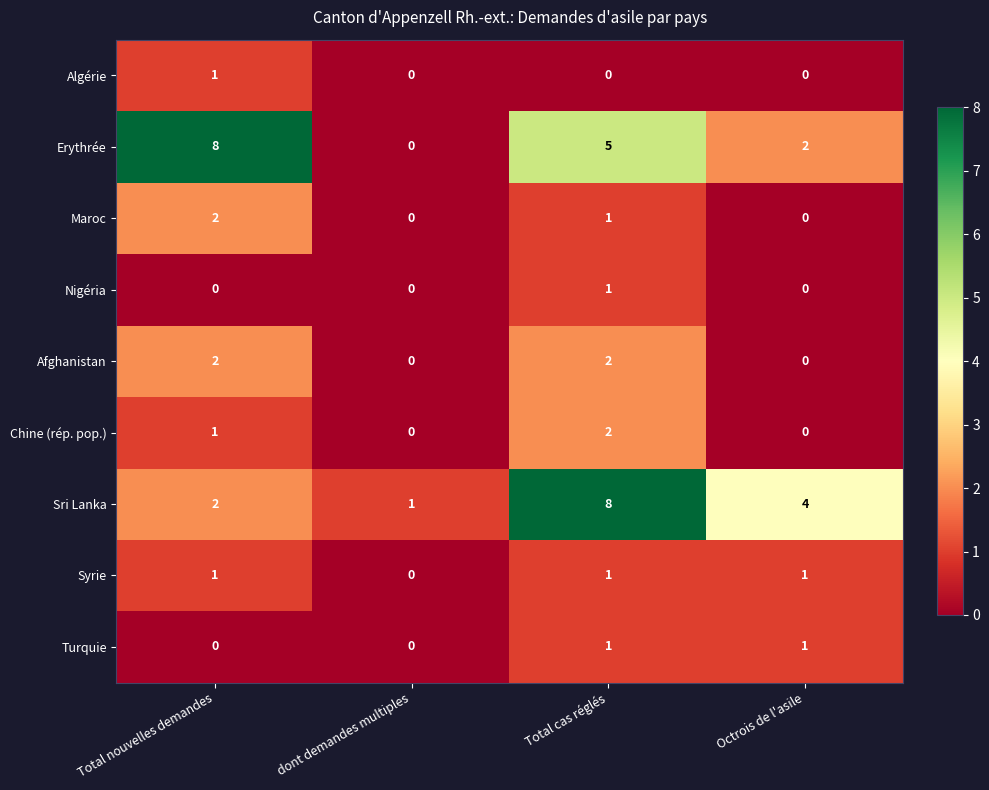

Count the number of categories in the chart.

4